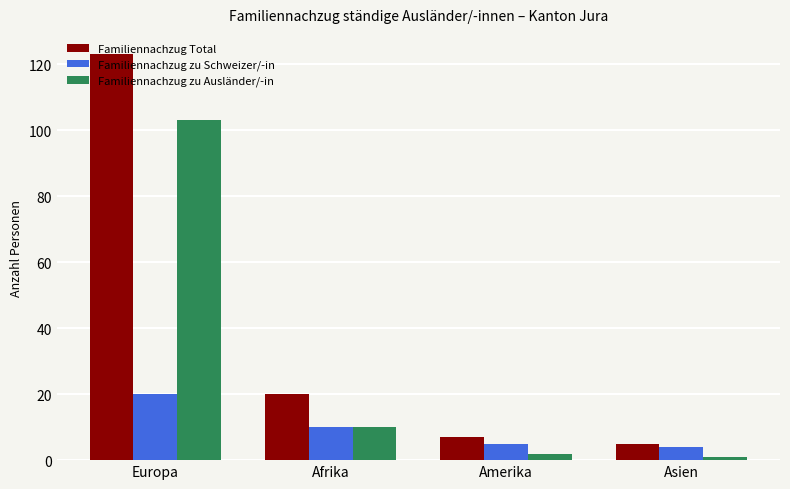

What is the difference between the second highest and minimum values in the Familiennachzug Total series?

15